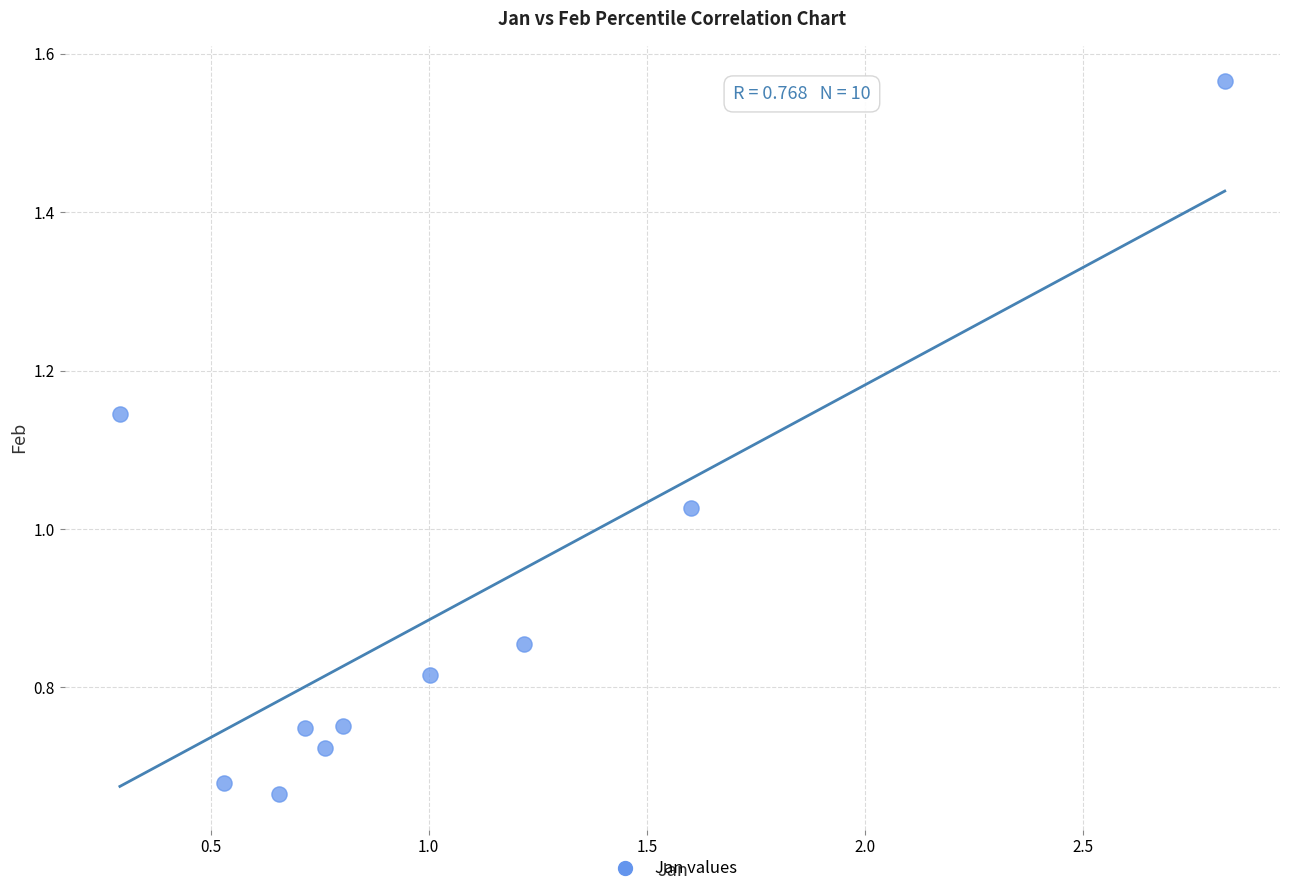

What is the range of X values (max minus min)?

2.5